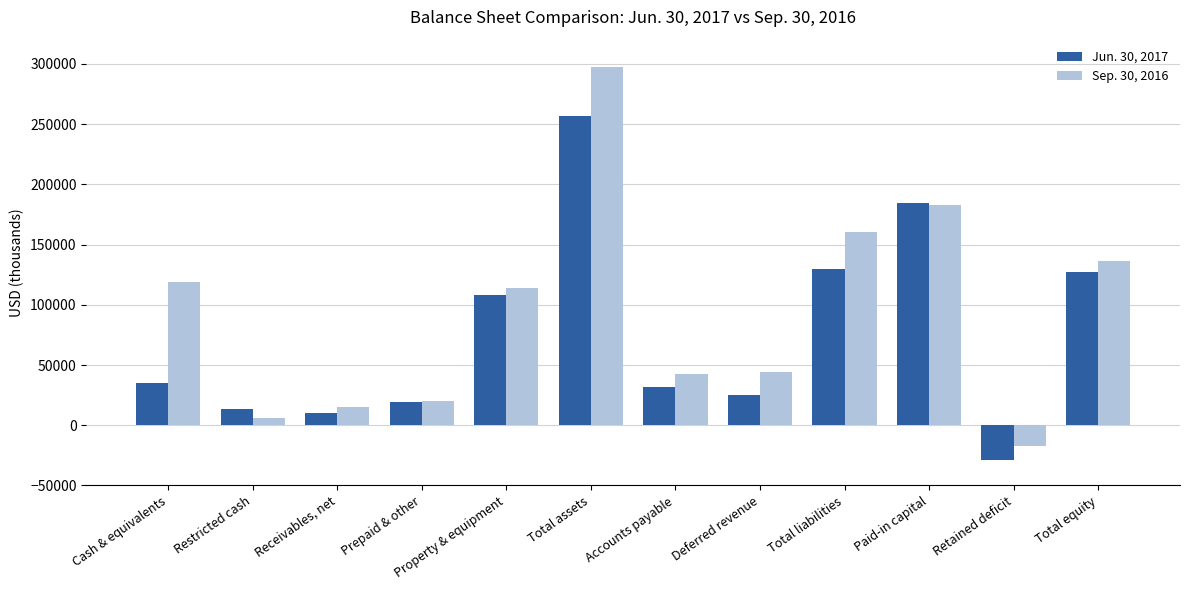

Which series has the largest range (max minus min)?

Sep. 30, 2016